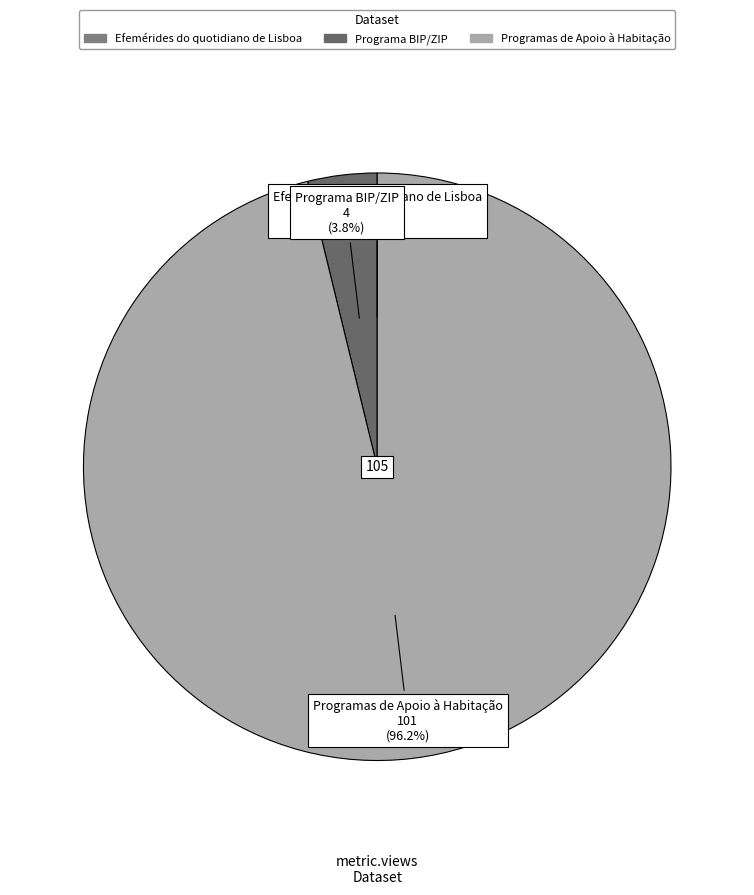

Does Programas de Apoio à Habitação account for over 50% of the chart?

Yes